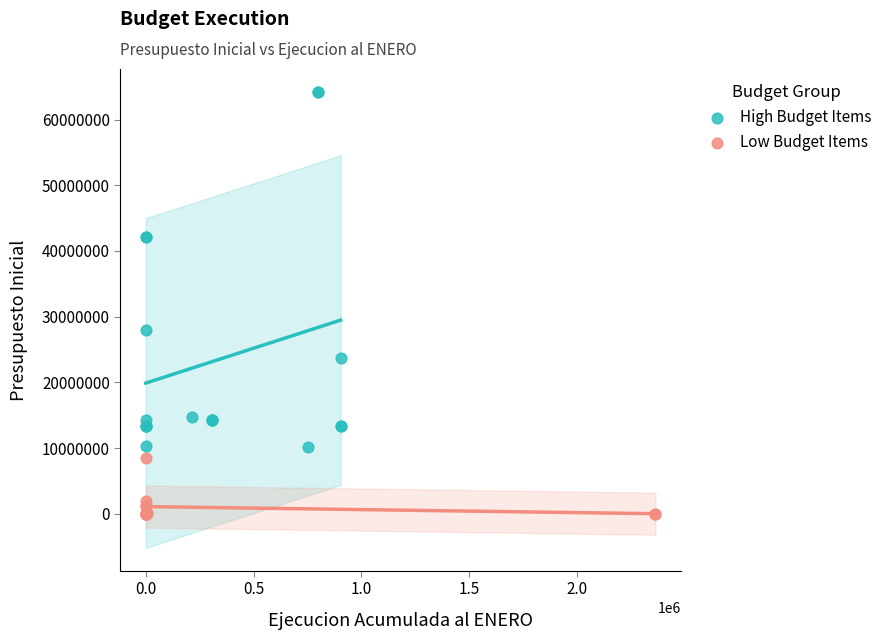

Which series reaches the maximum Y coordinate?

High Budget Items